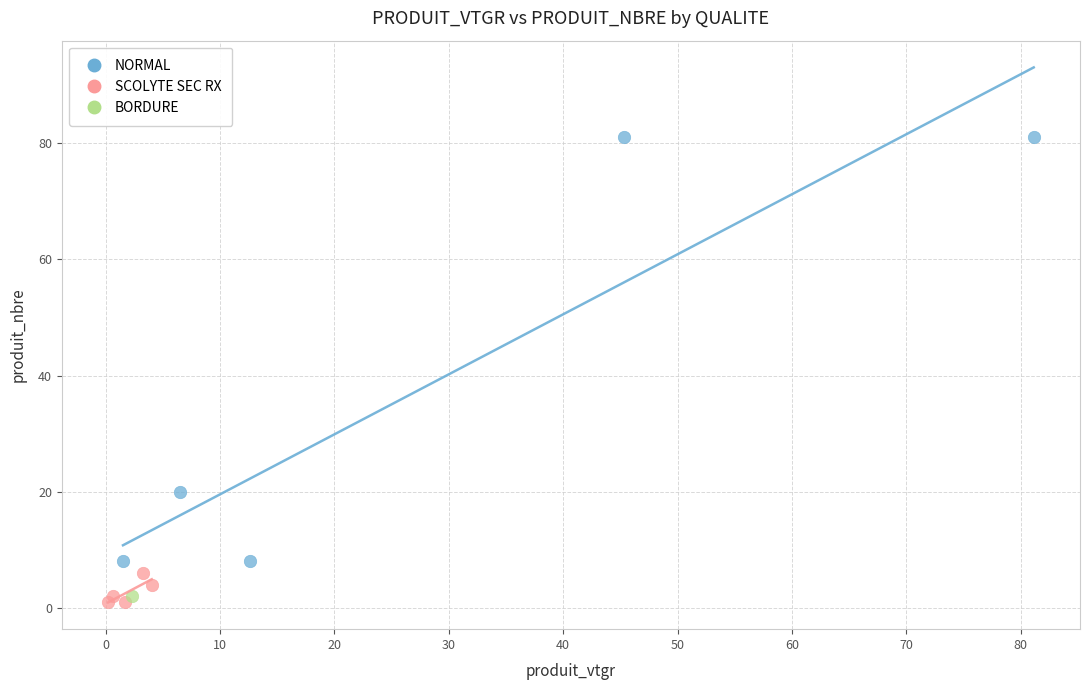

What are all the series names shown in the legend?

NORMAL, SCOLYTE SEC RX, BORDURE